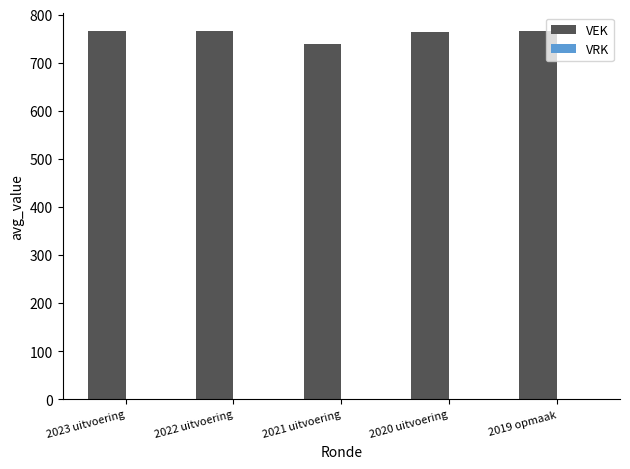

True or false: the data shows 295 at 2023 uitvoering.

False